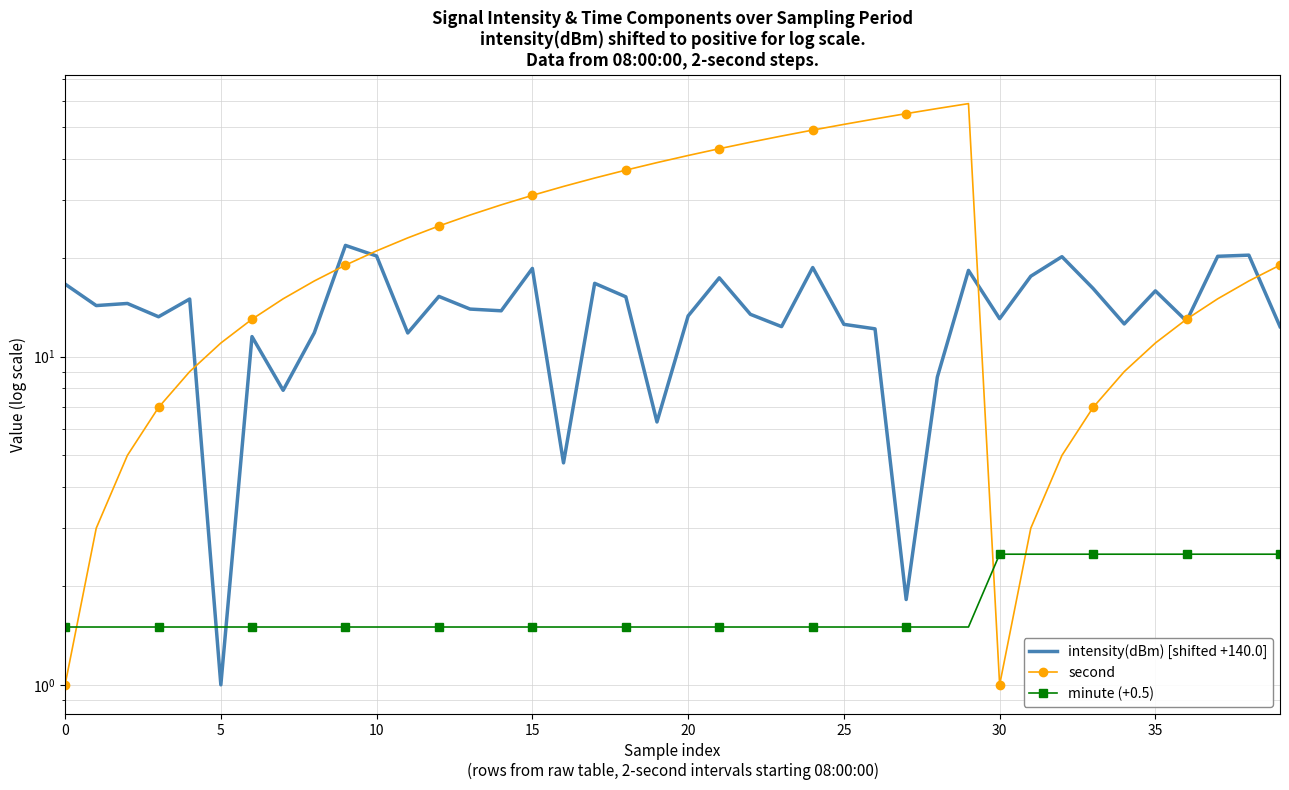

Which series has the largest range (max minus min)?

second